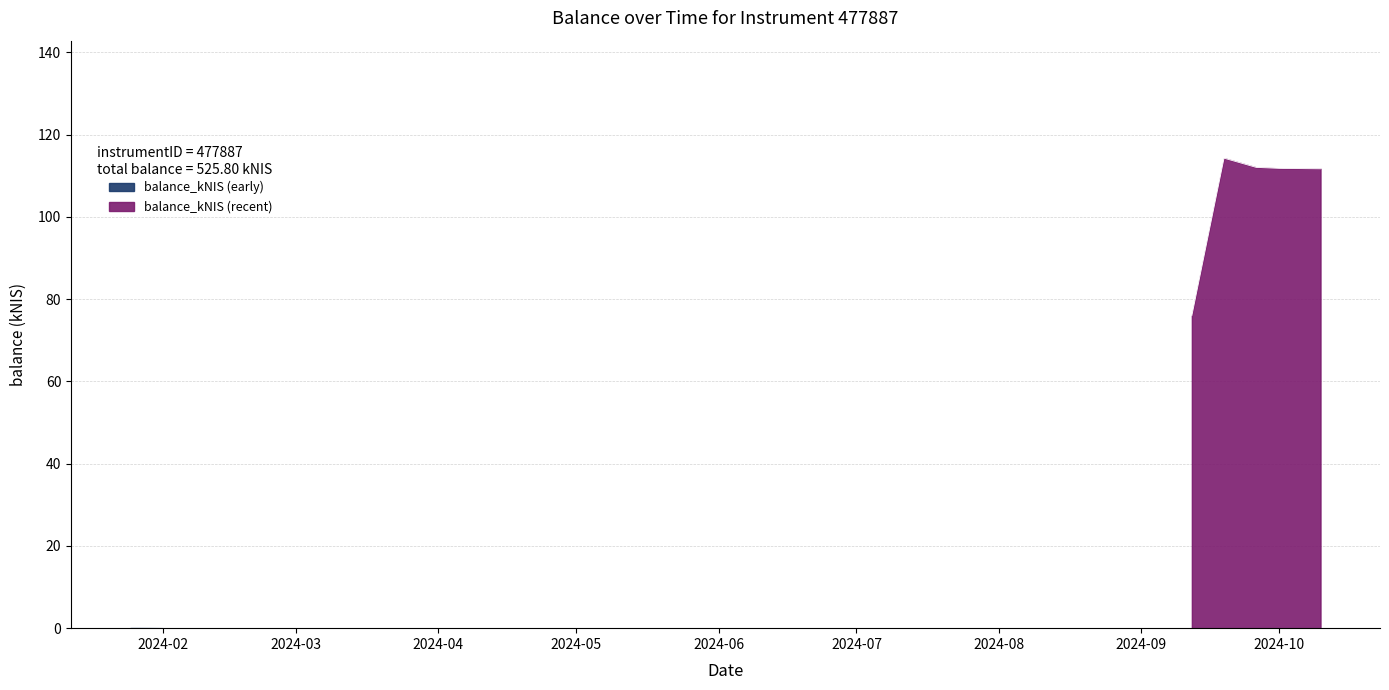

The value at 2024-02-01 is 68.0. True or false?

False